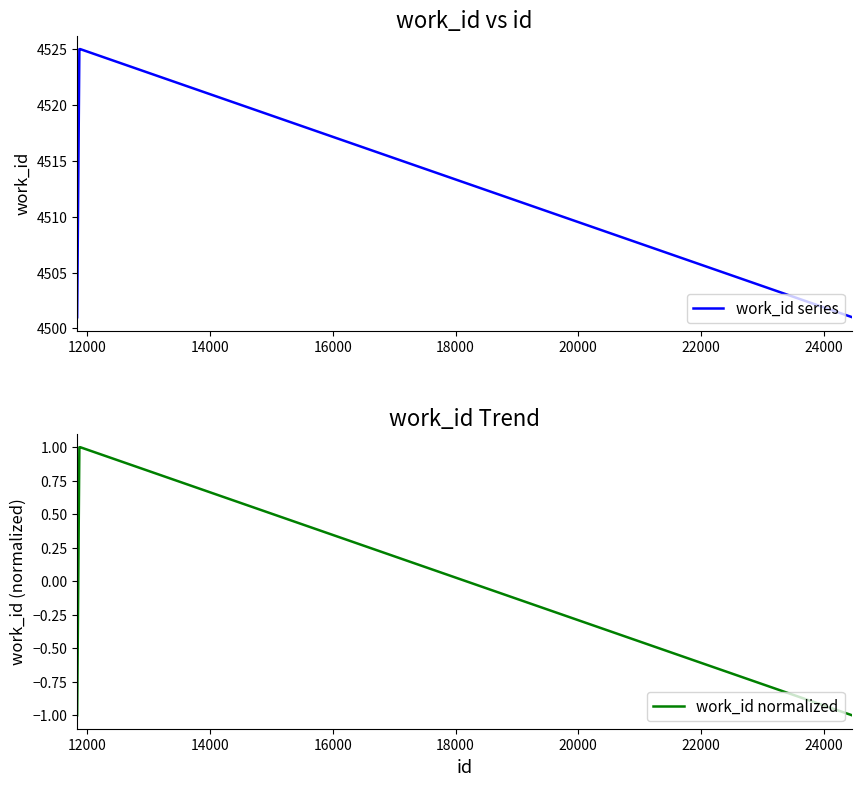

What is the maximum value for work_id series?

4525